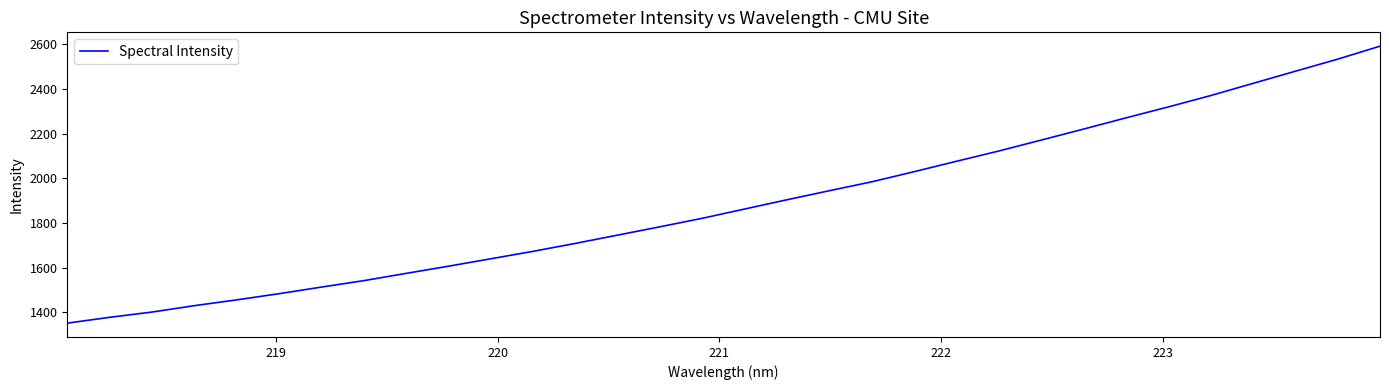

What is the average value?

1887.7